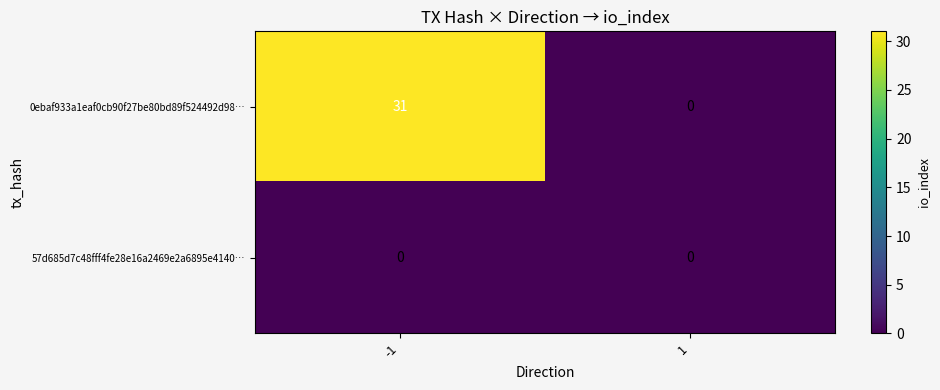

Rank the series by their maximum value, from highest to lowest.

0ebaf933a1eaf0cb90f27be80bd89f524492d98…, 57d685d7c48fff4fe28e16a2469e2a6895e4140…